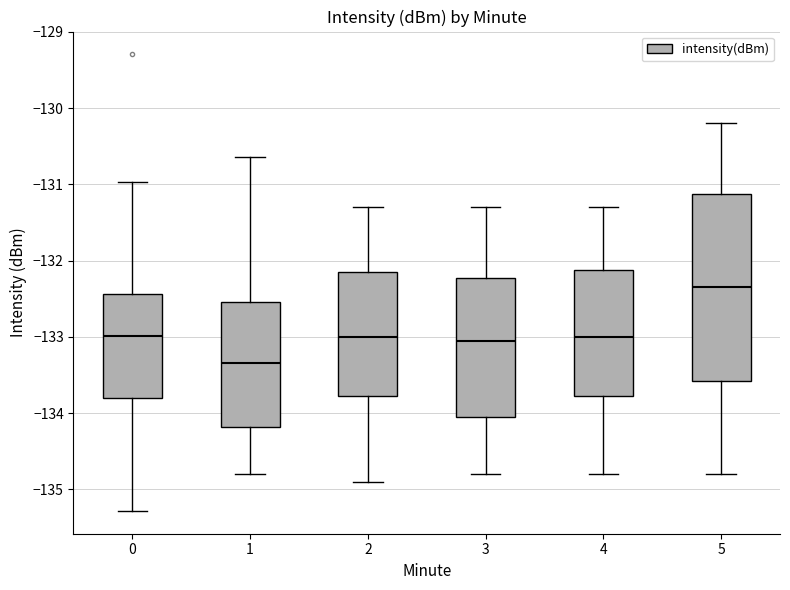

Comparing the boxes themselves (not the whiskers), which one is the tallest?

5